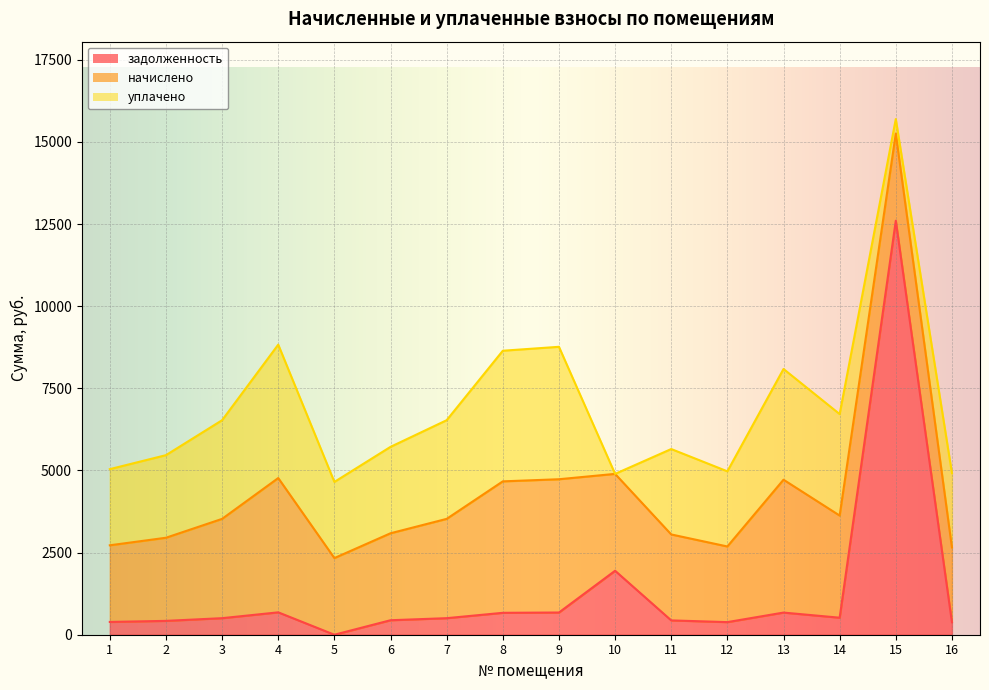

What is the total value across all series at 5?

4651.4